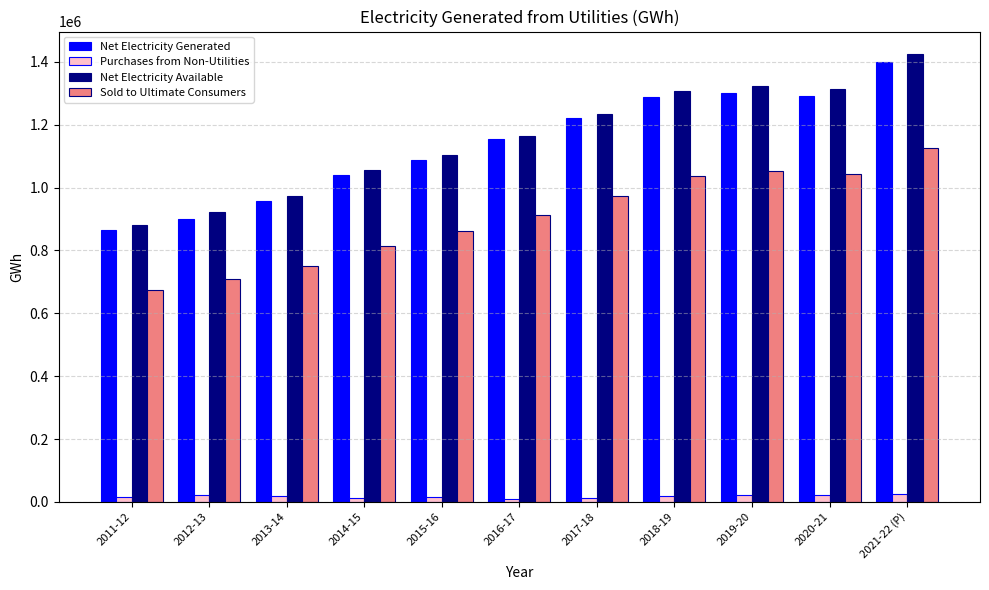

At 2014-15, list the series in order from smallest to largest.

Purchases from Non-Utilities, Sold to Ultimate Consumers, Net Electricity Generated, Net Electricity Available